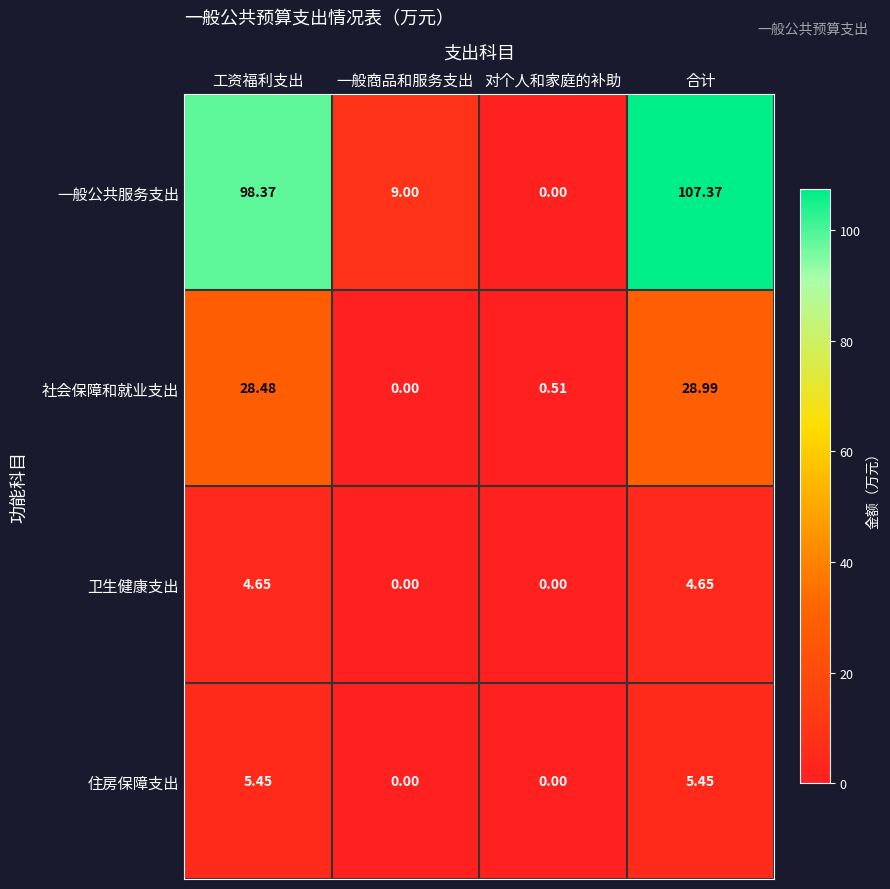

How many values in 卫生健康支出 are above zero?

2